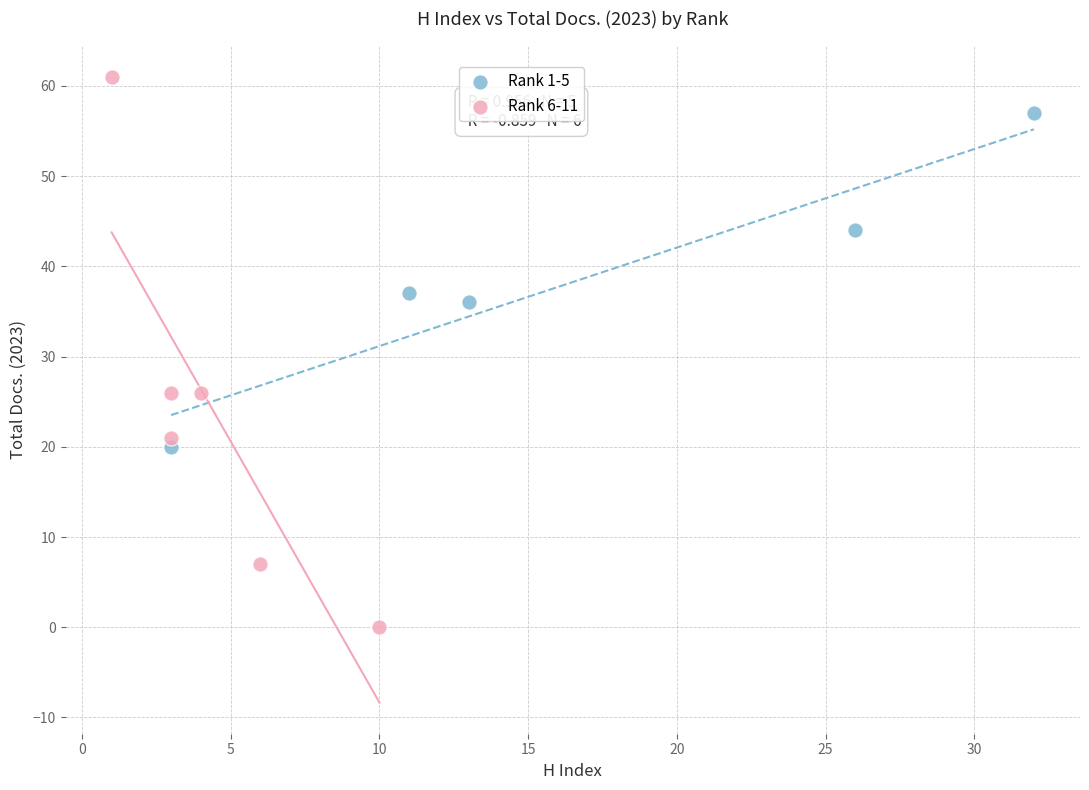

Which series contains the highest Y value?

Rank 6-11